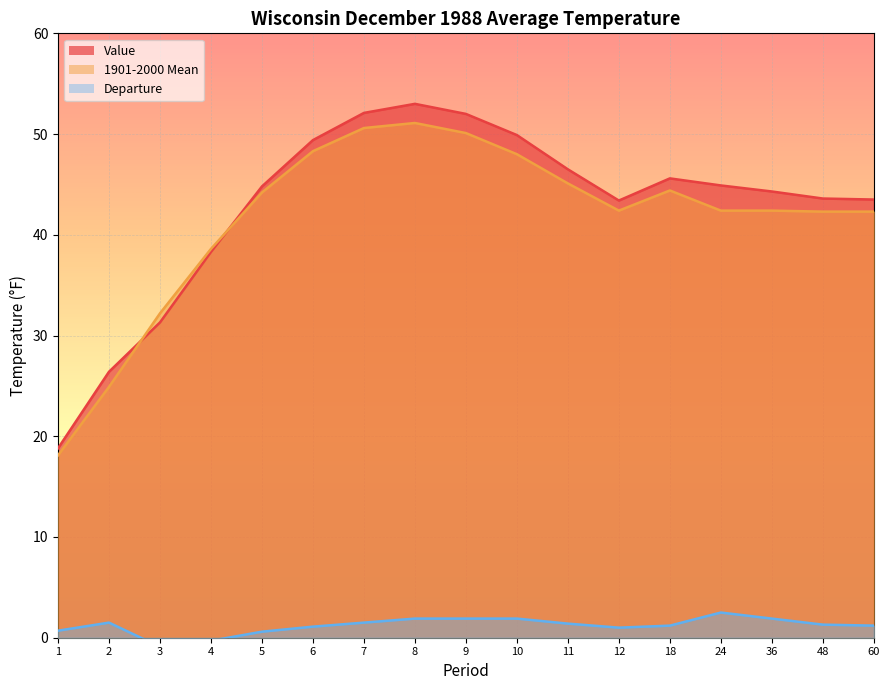

Which label corresponds to the largest value in the chart?

8